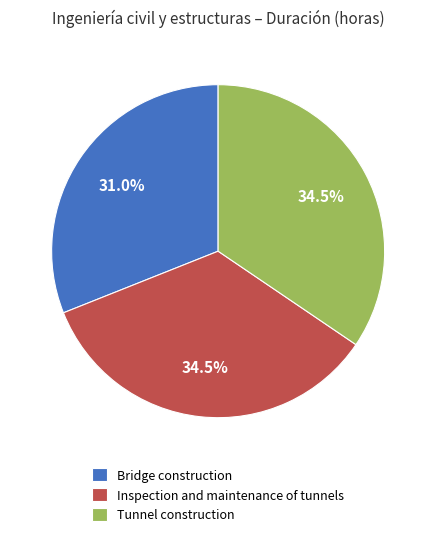

Combined, what portion of the pie is Inspection and maintenance of tunnels and Tunnel construction?

69.0%